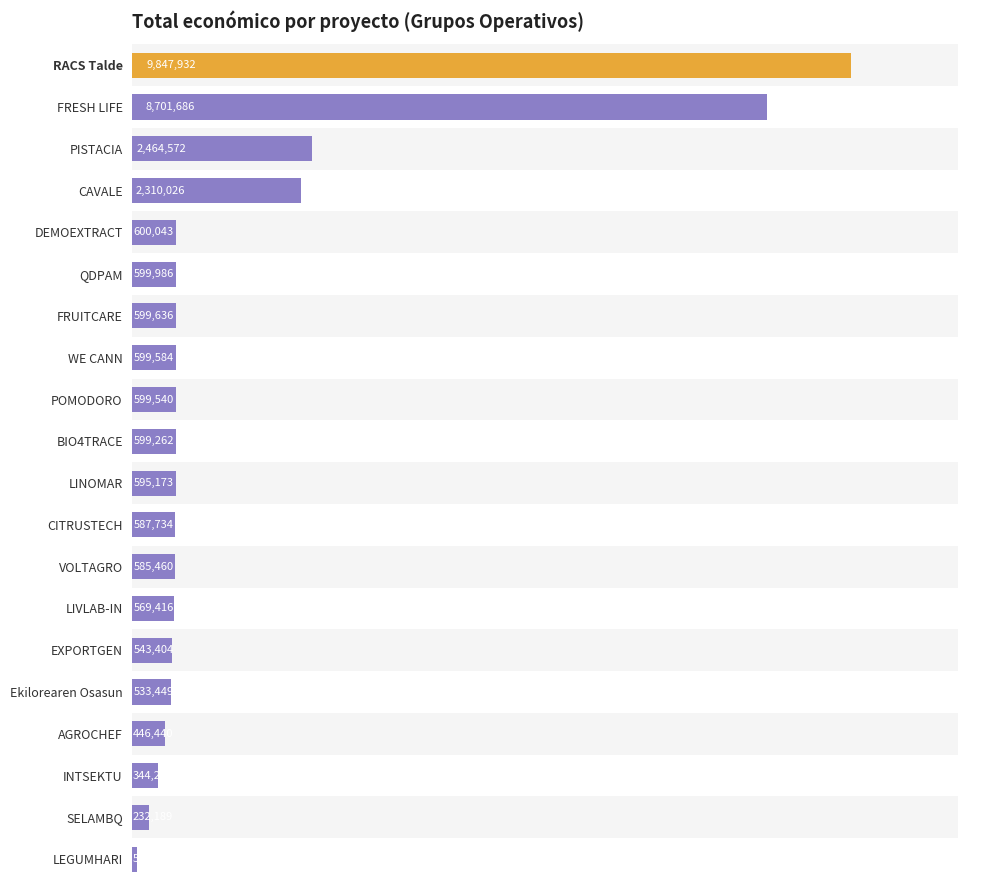

What is the difference between the maximum and second lowest values?

9615743